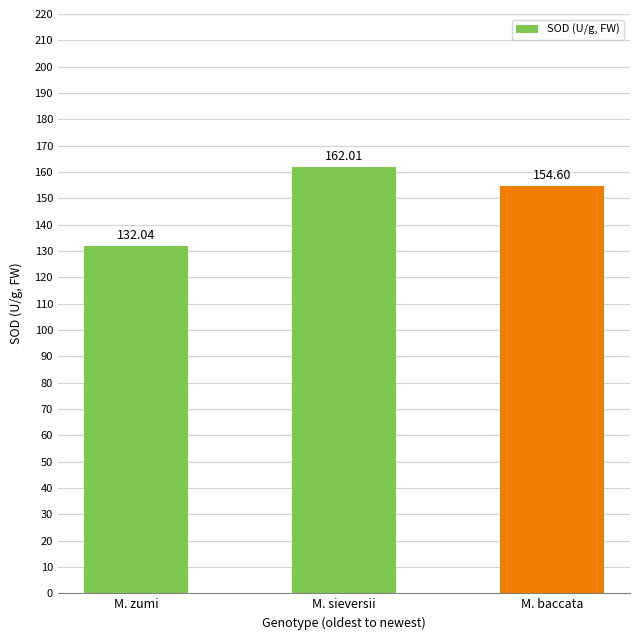

How many categories are shown in the chart?

3